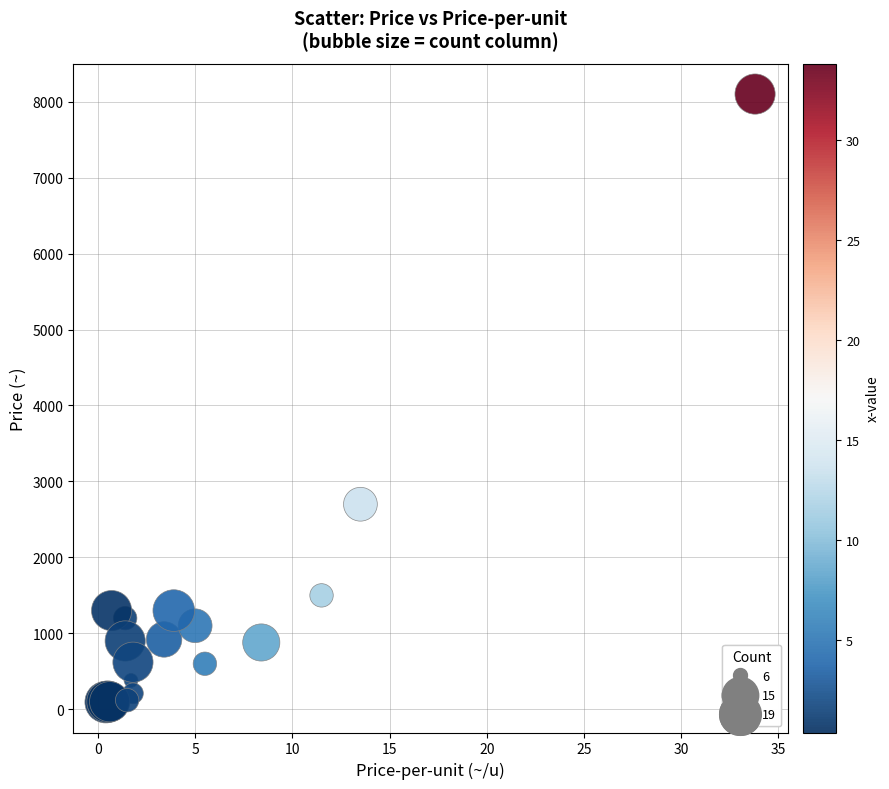

What Y value in the scatter plot is closest to 4097?

2700